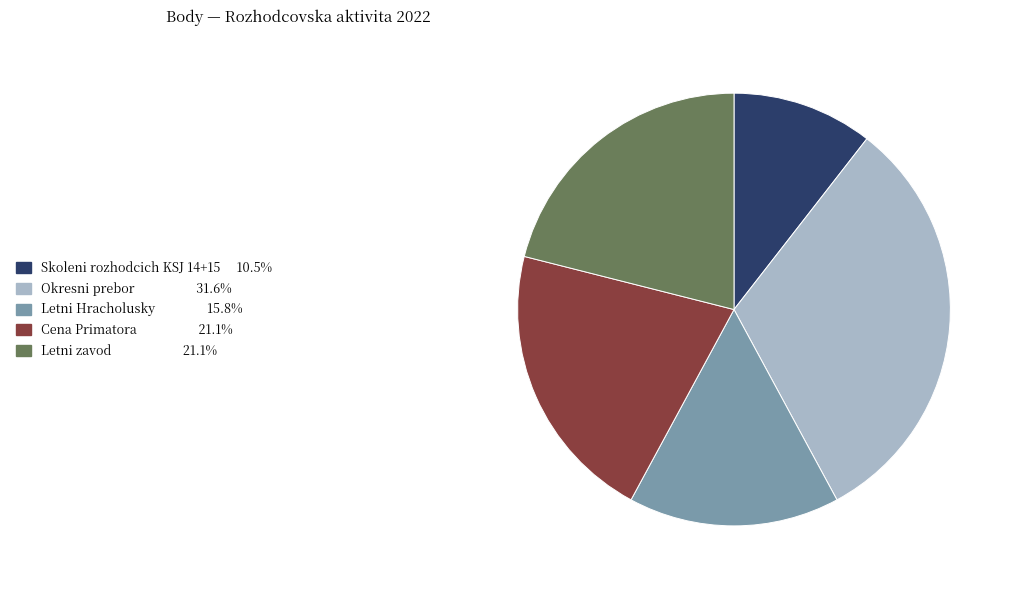

Does any single category account for the majority?

No